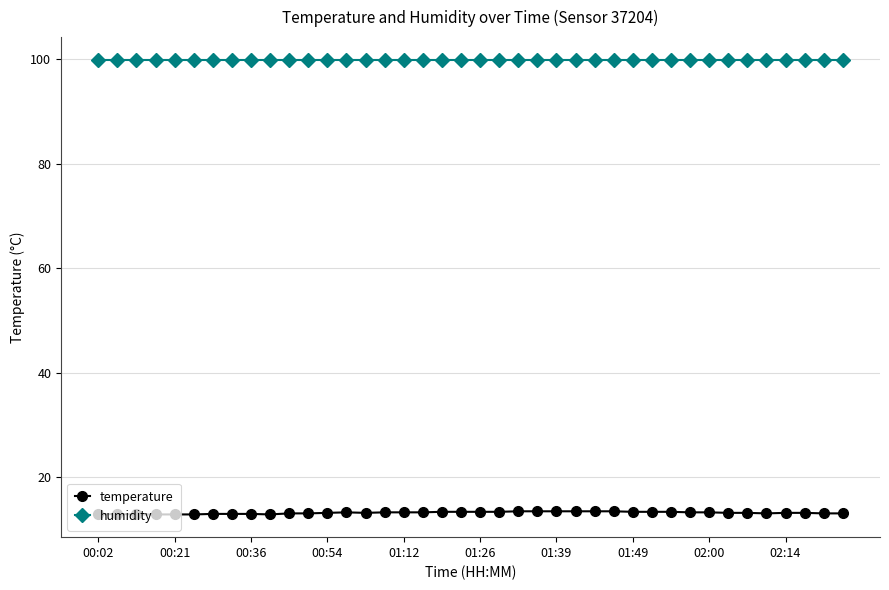

What is the value of the temperature point at the 32nd from the left?

13.3